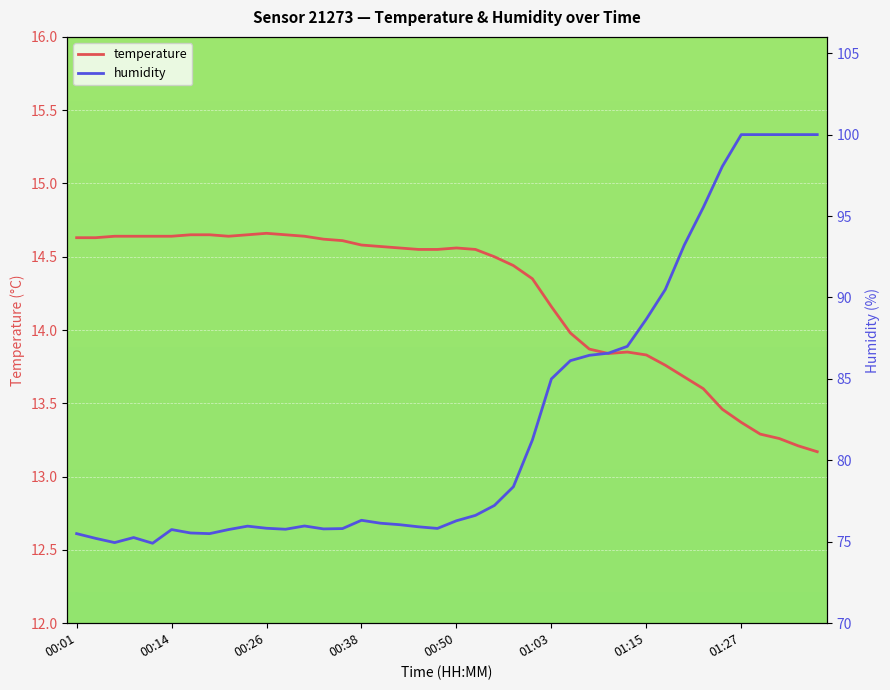

What is the greatest value displayed?

100.0